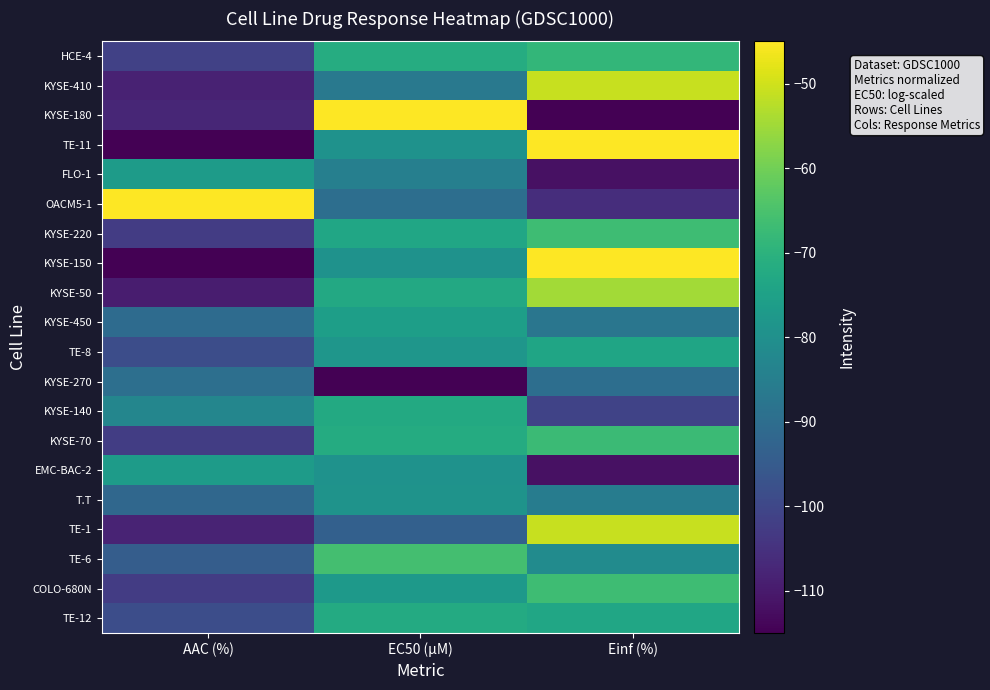

What is the maximum value shown in the chart?

-45.0